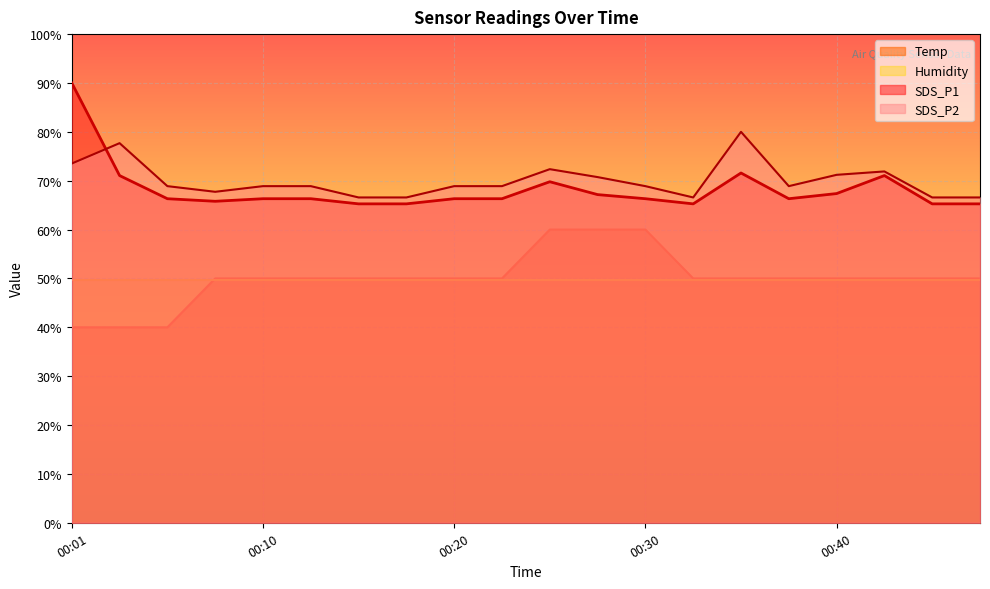

At which label does SDS_P2 first exceed 68?

00:01